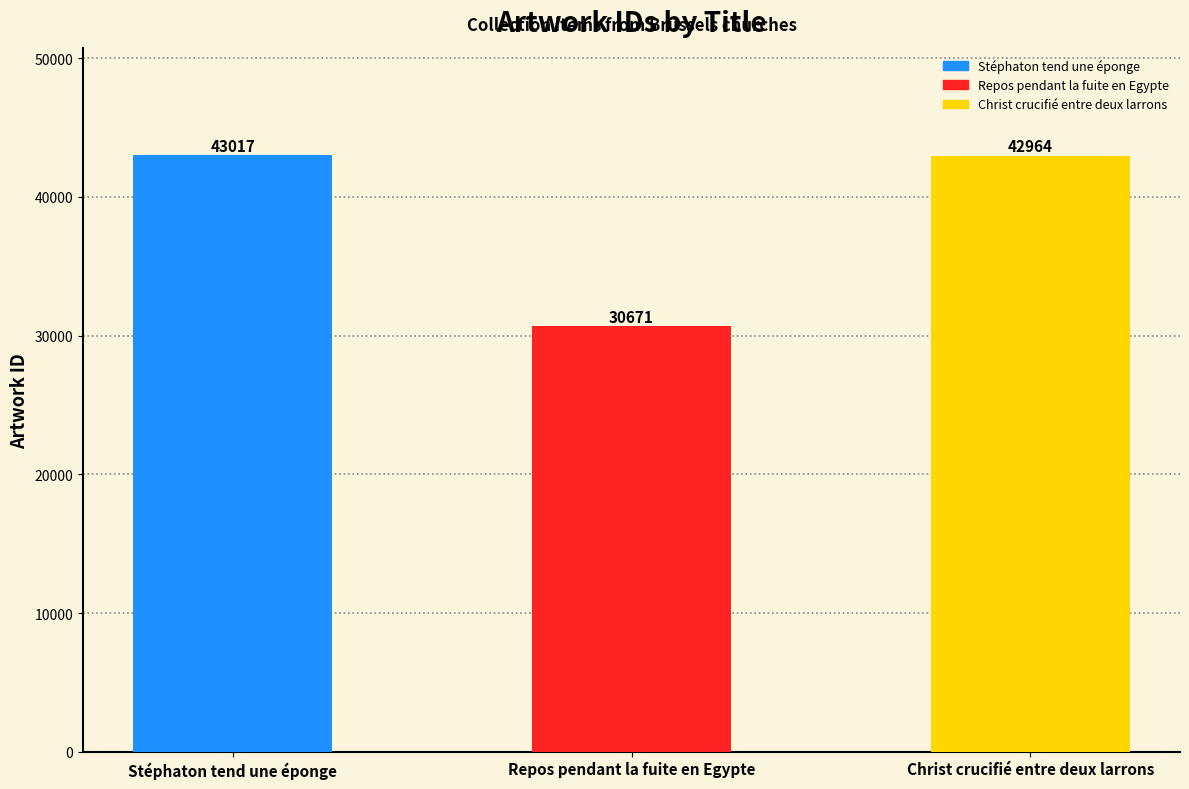

Where does the data first go above 42964?

Stéphaton tend une éponge